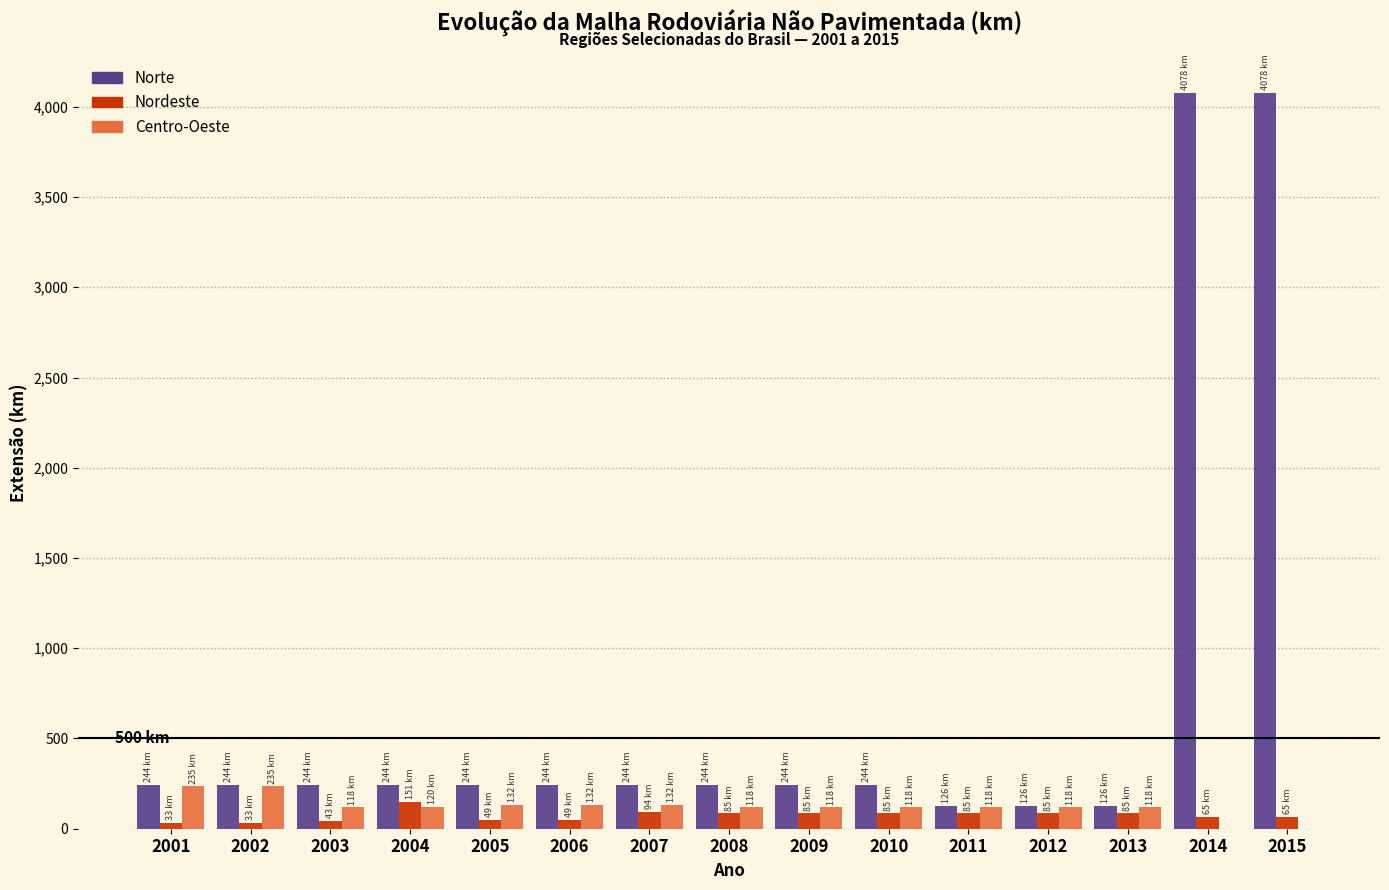

Is it true that Norte equals 92.8 at 2001?

False